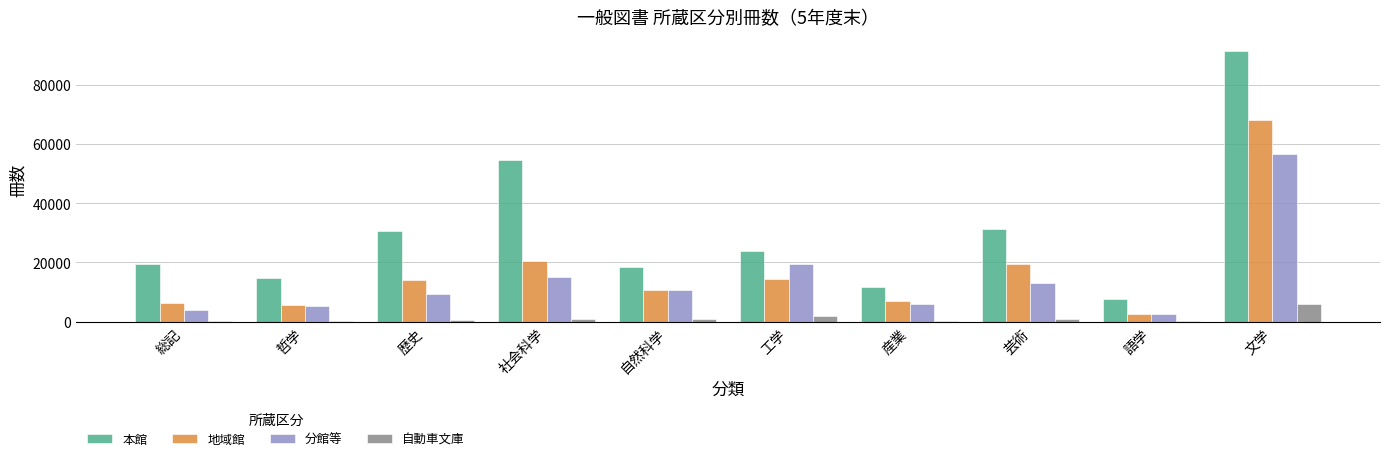

Is it true that 本館 equals 23742 at 工学?

True